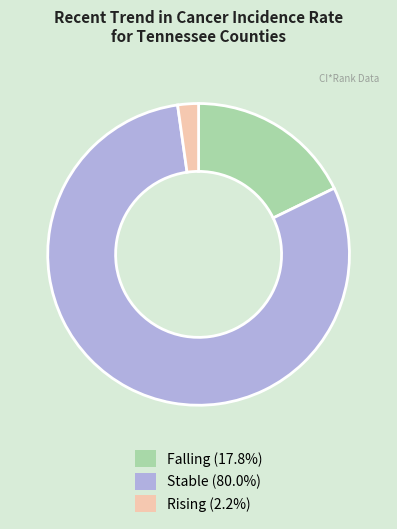

Combined, do Falling (17.8%) and Rising (2.2%) account for over 50%?

No